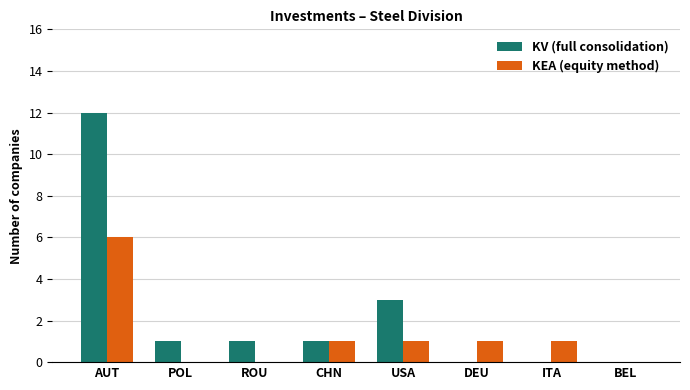

What is the greatest value displayed?

12